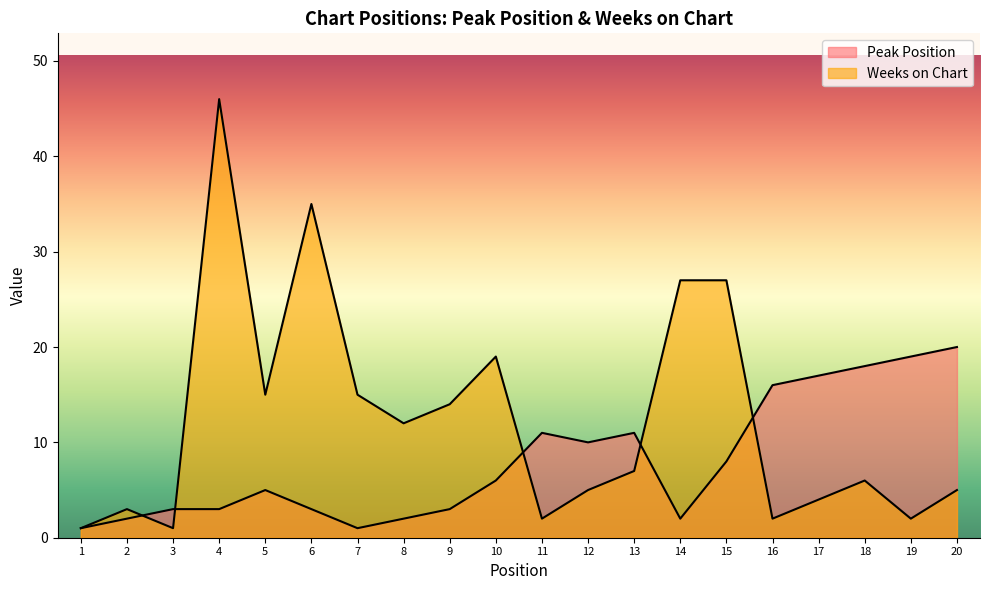

Reading right to left, extract all data points from this chart.

Peak Position: 20	19	18	17	16	8	2	11	10	11	6	3	2	1	3	5	3	3	2	1
Weeks on Chart: 5	2	6	4	2	27	27	7	5	2	19	14	12	15	35	15	46	1	3	1